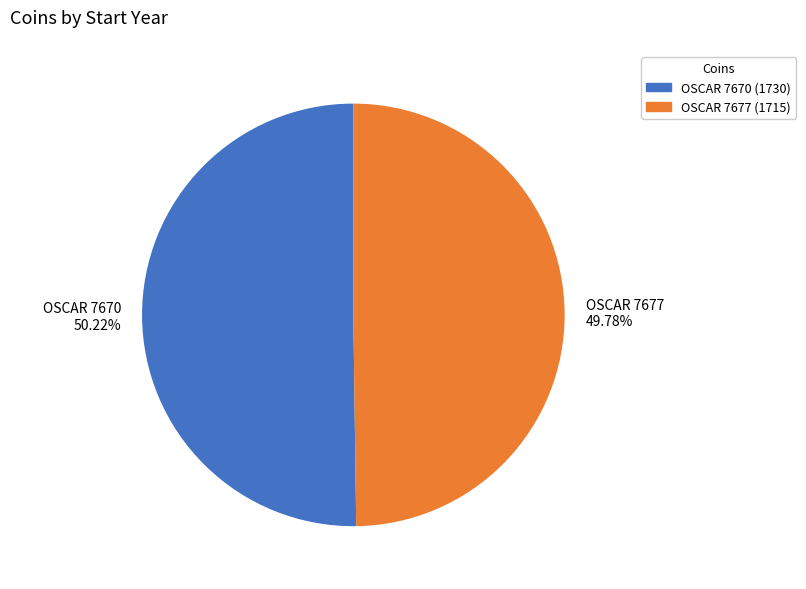

Approximately how many times larger is the value at OSCAR 7670 compared to OSCAR 7677?

1.0